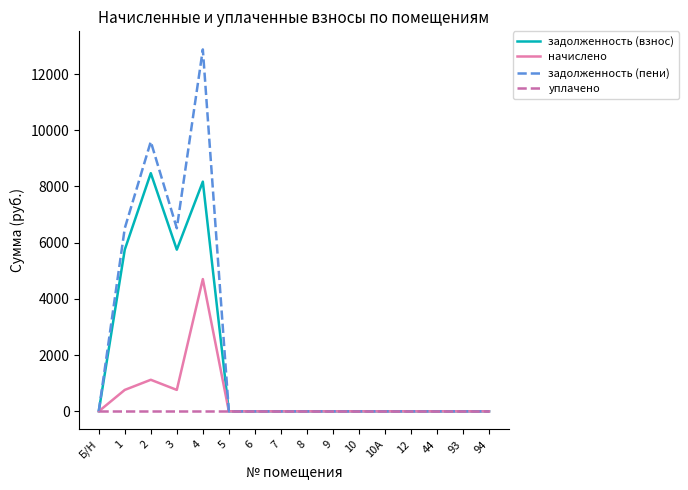

What is the highest value of the задолженность (пени) series?

12877.3